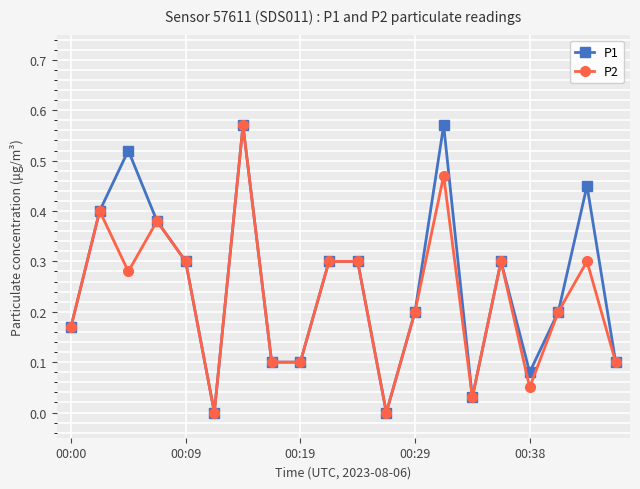

True or false: P1 has more than 2 points higher than both neighbors.

True